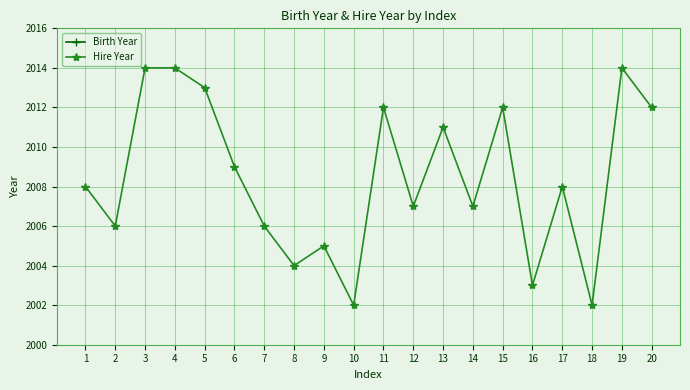

Which category has the lowest value in the Birth Year series?

8